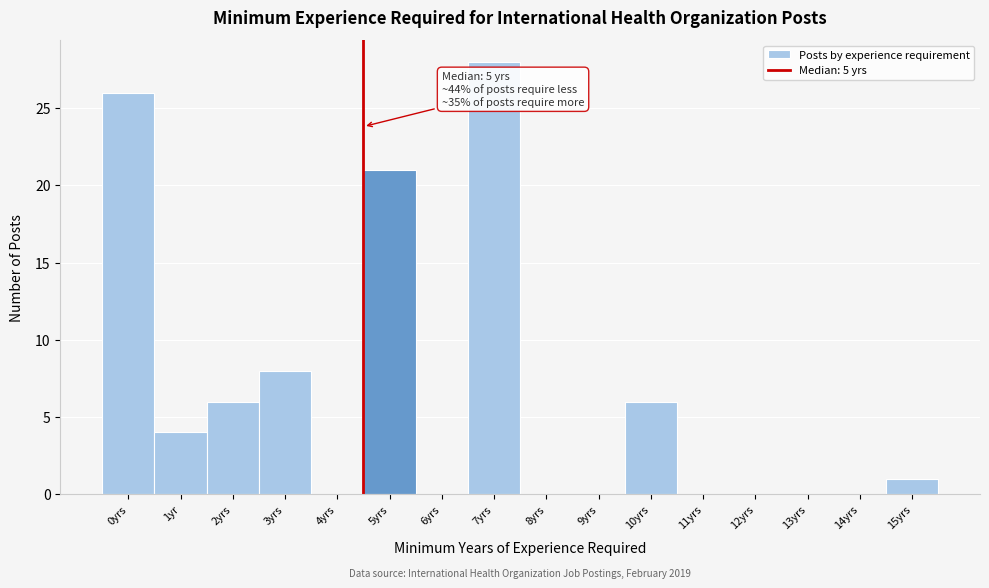

Reading right to left, list all the values displayed in this chart.

15yrs=1	14yrs=0	13yrs=0	12yrs=0	11yrs=0	10yrs=6	9yrs=0	8yrs=0	7yrs=28	6yrs=0	5yrs=21	4yrs=0	3yrs=8	2yrs=6	1yr=4	0yrs=26